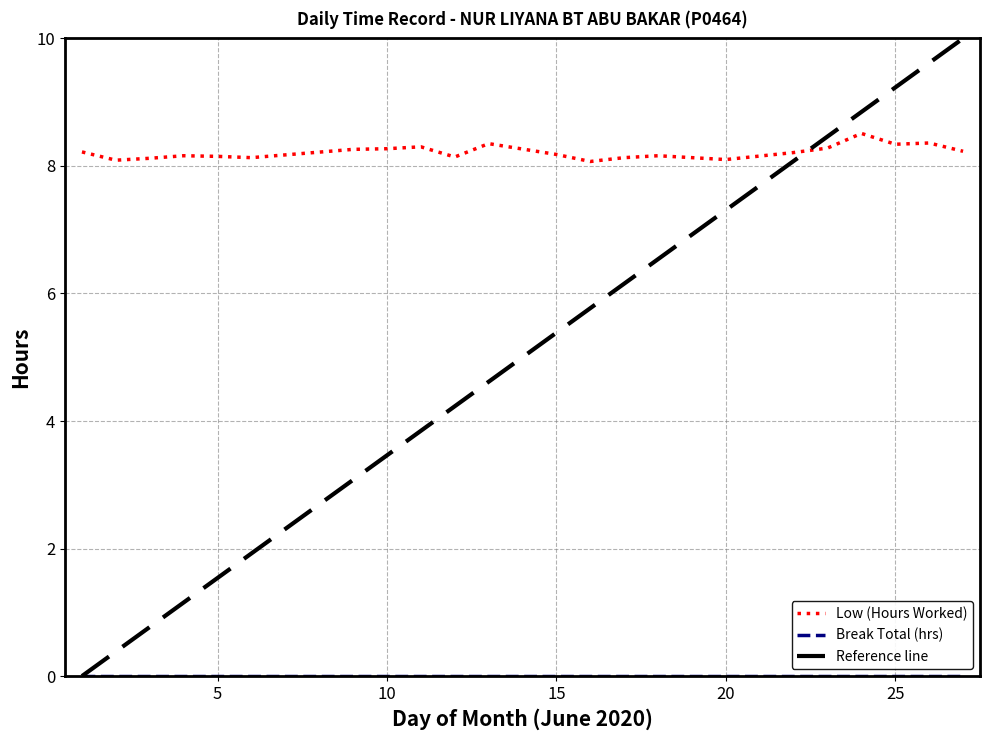

What is the lowest value of the Low (Hours Worked) series?

8.1